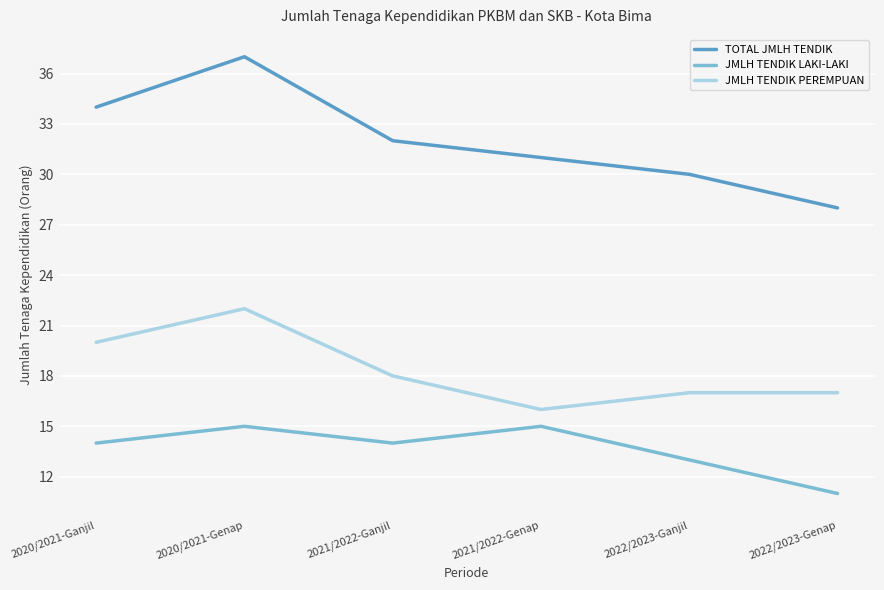

The value of TOTAL JMLH TENDIK at 2021/2022-Genap is 31. True or false?

True